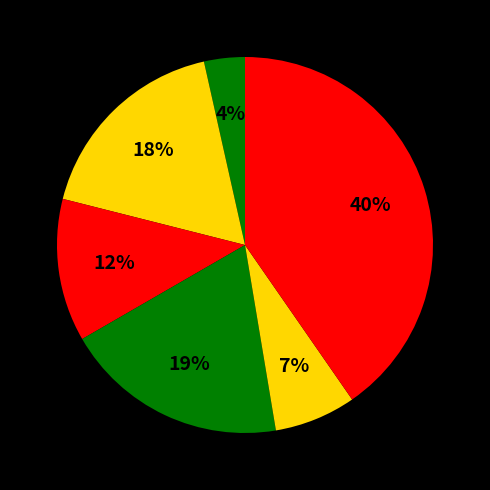

Count the number of slices in the pie.

6